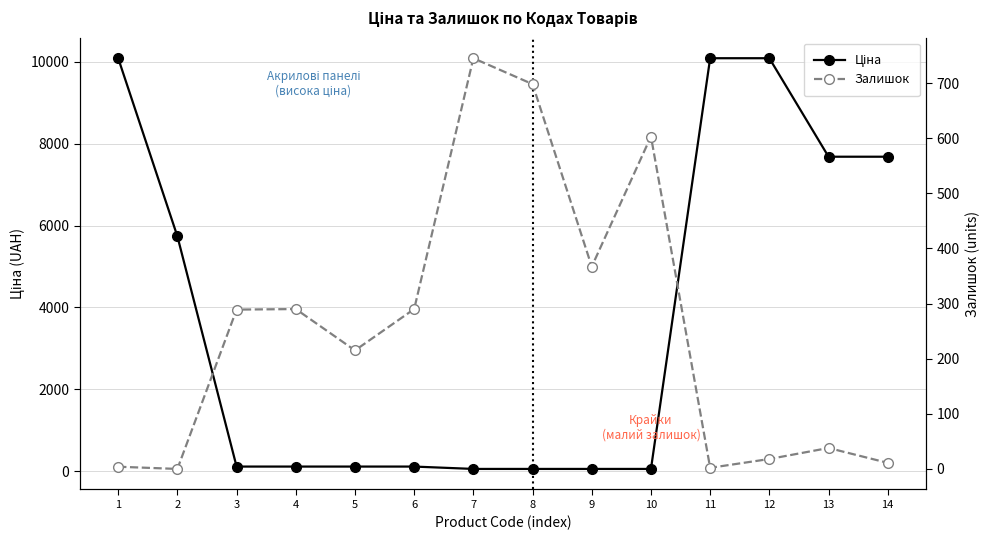

What is the sum of all Ціна values?

52048.4